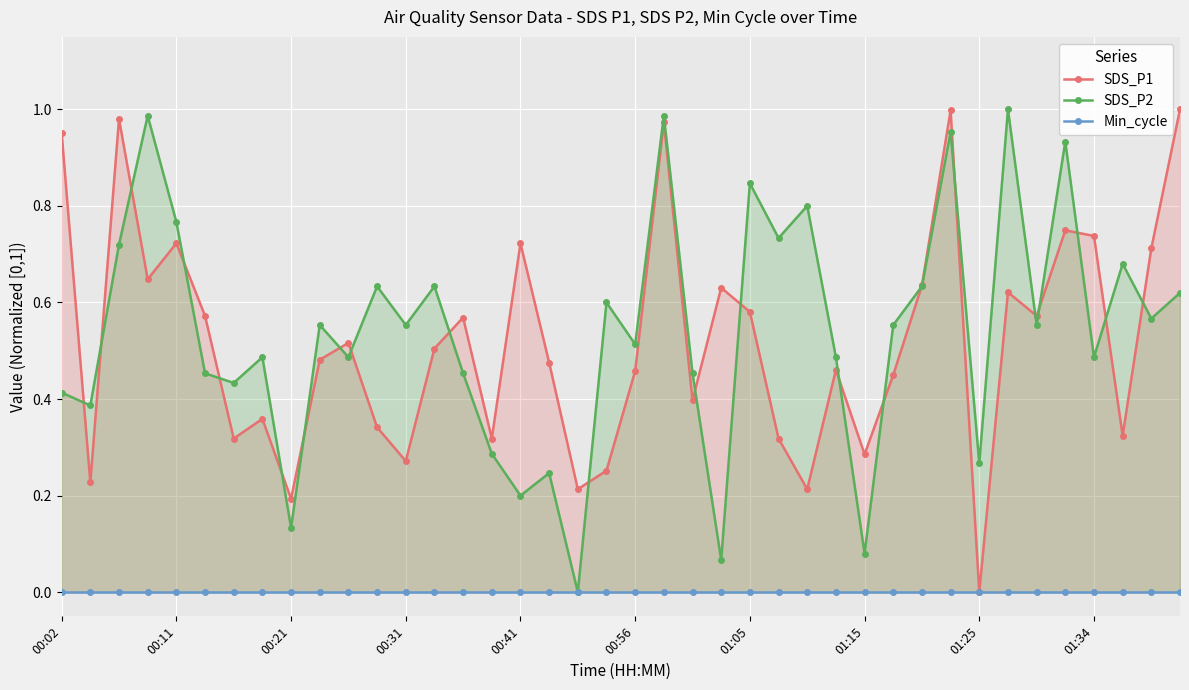

In SDS_P2, how many points are lower than both neighbors (excluding endpoints)?

15